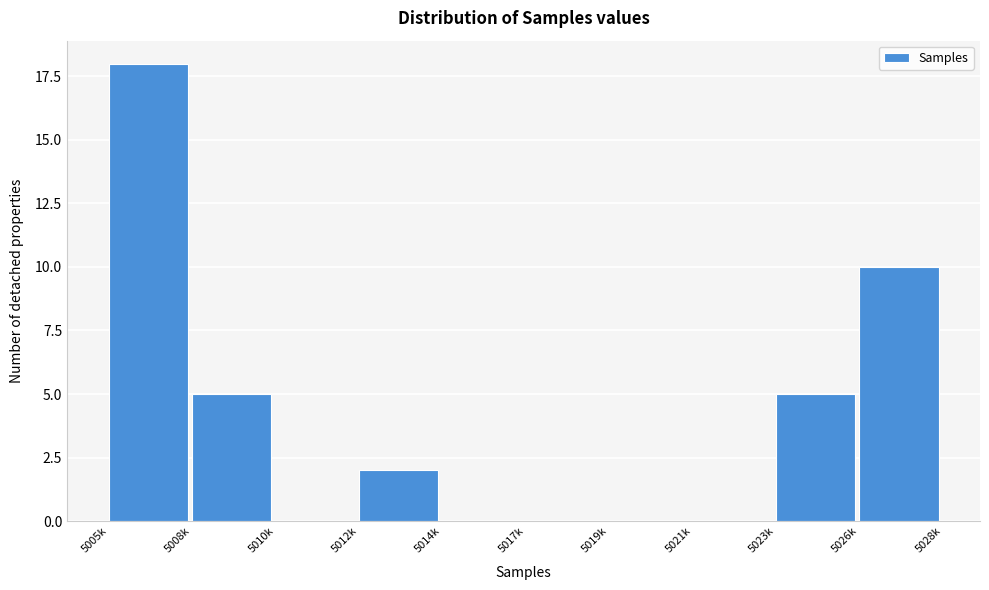

Reading left to right, extract all data points from this chart.

5005k=18	5008k=5	5010k=0	5012k=2	5014k=0	5017k=0	5019k=0	5021k=0	5023k=5	5026k=10